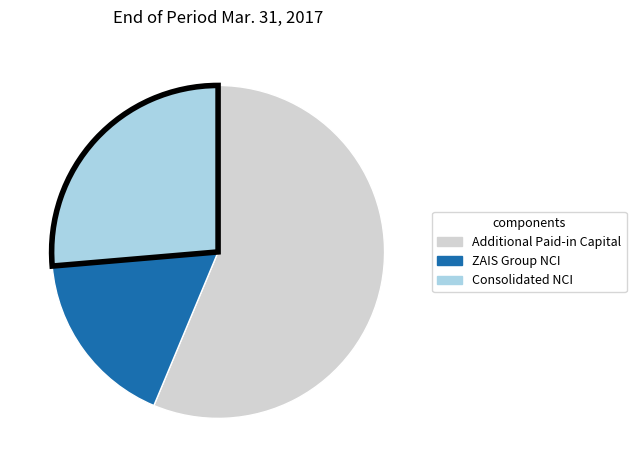

Is there any slice that represents more than half of the pie?

Yes